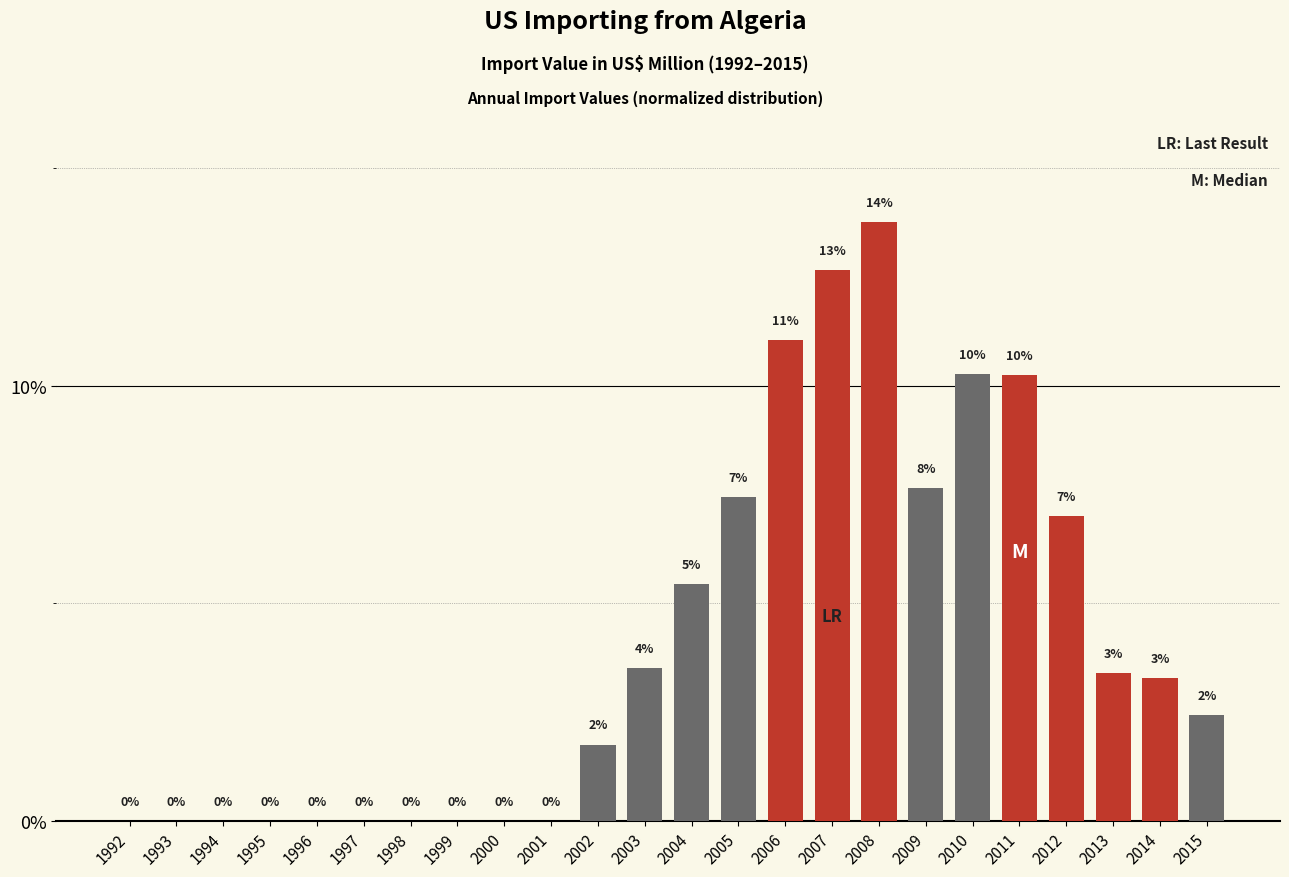

Approximately how many times larger is the value at 2004 compared to 2005?

0.7